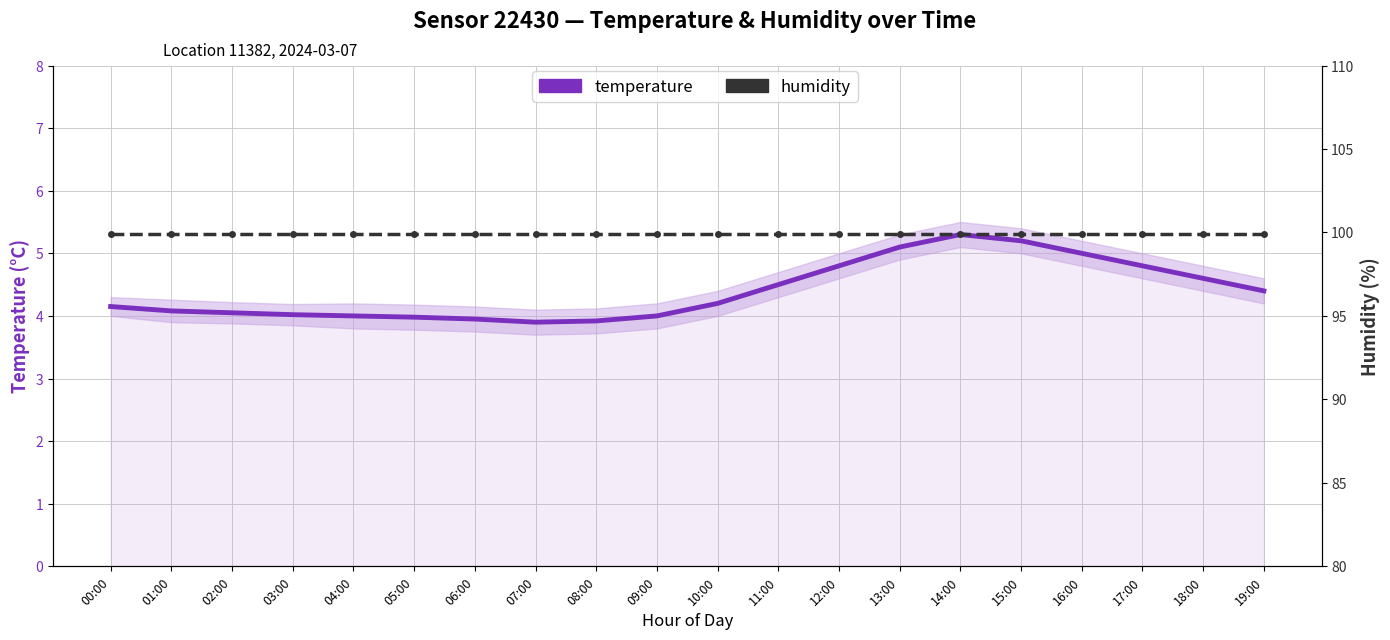

List the labels in order of temperature value, smallest first.

07:00, 08:00, 06:00, 05:00, 04:00, 09:00, 03:00, 02:00, 01:00, 00:00, 10:00, 19:00, 11:00, 18:00, 12:00, 17:00, 16:00, 13:00, 15:00, 14:00